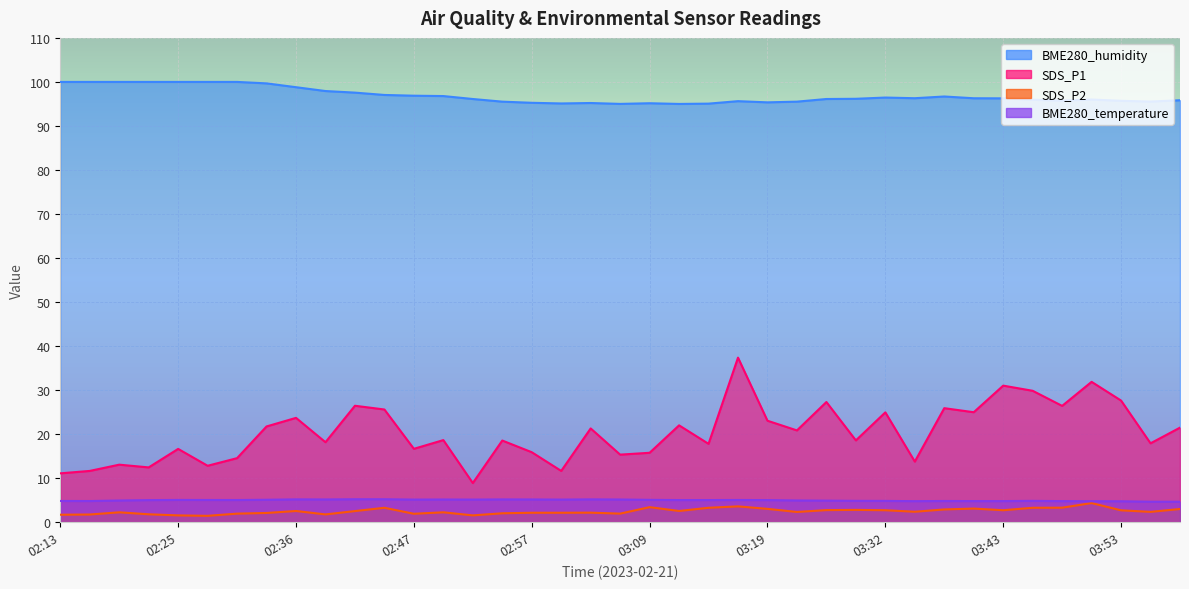

What are all the series names shown in the legend?

BME280_humidity, BME280_temperature, SDS_P1, SDS_P2